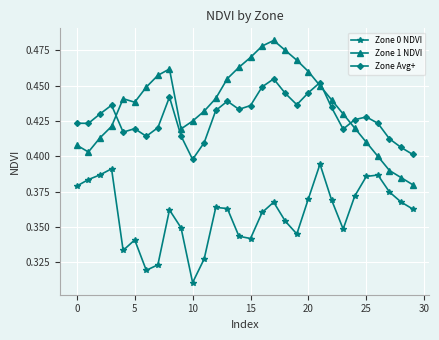

How many Zone Avg+ values are between 0 and 1?

30